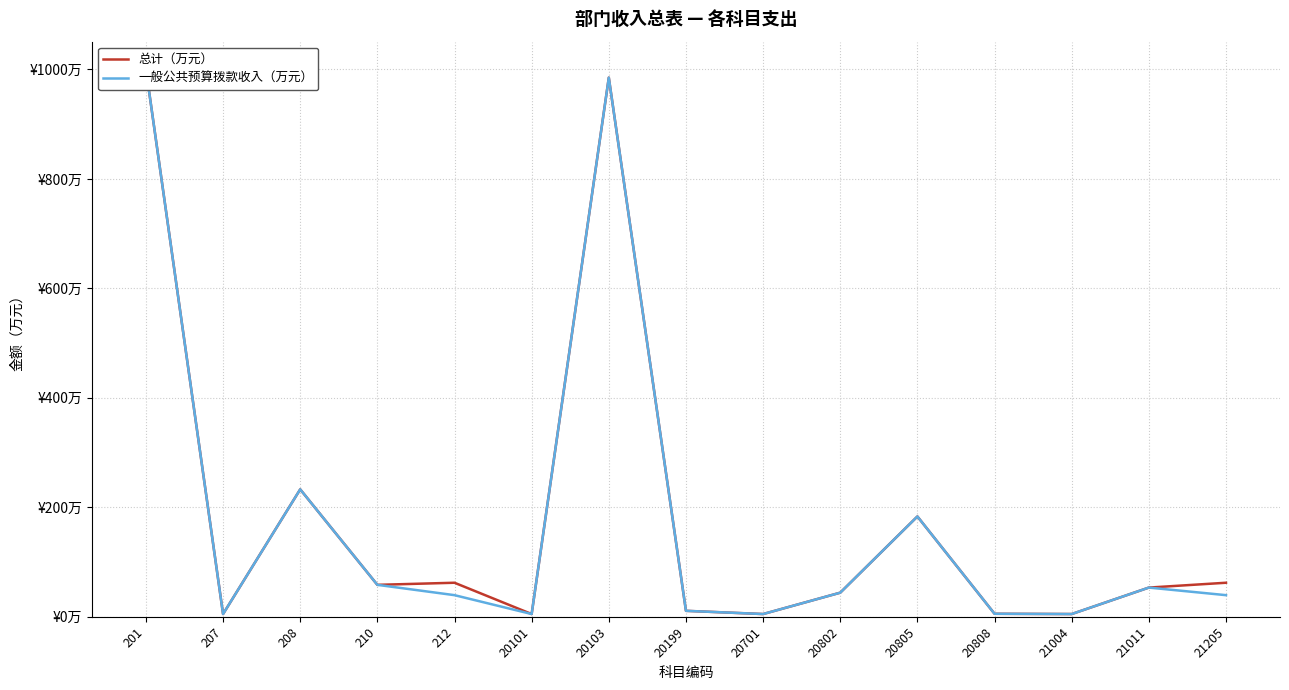

How many data points in 总计（万元） are above 53?

8